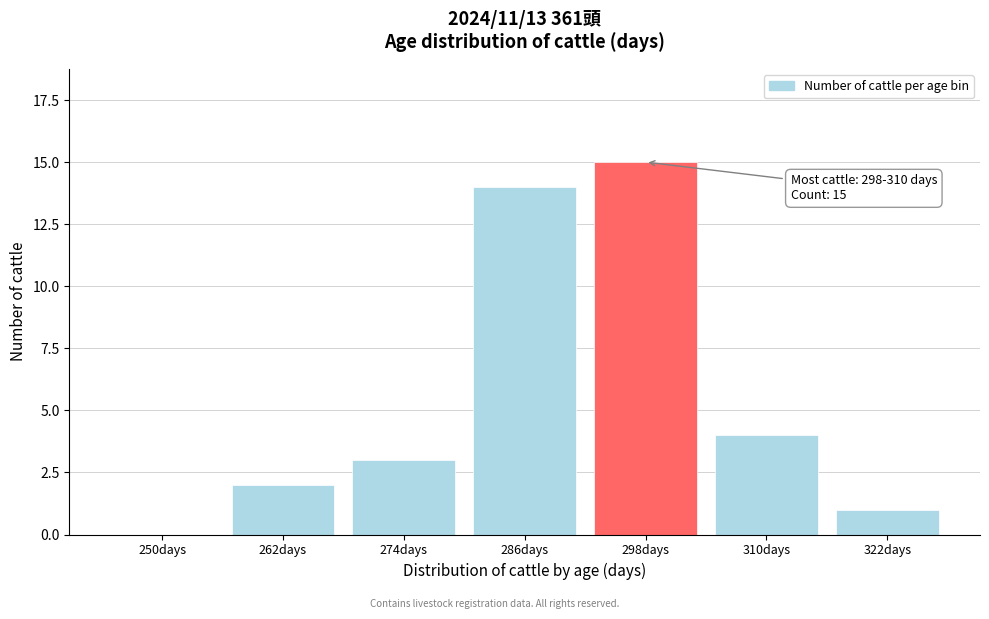

Reading right to left, list all the values displayed in this chart.

322days=1	310days=4	298days=15	286days=14	274days=3	262days=2	250days=0